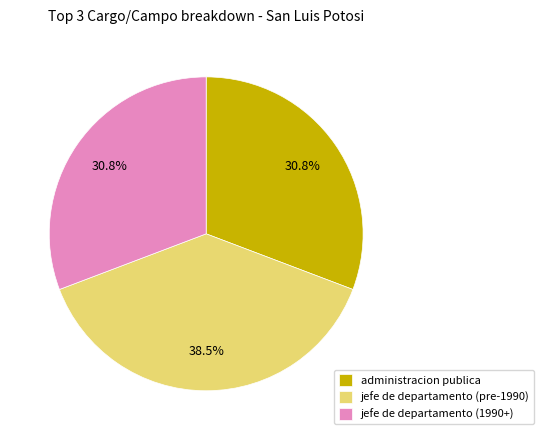

Count the number of slices in the pie.

3